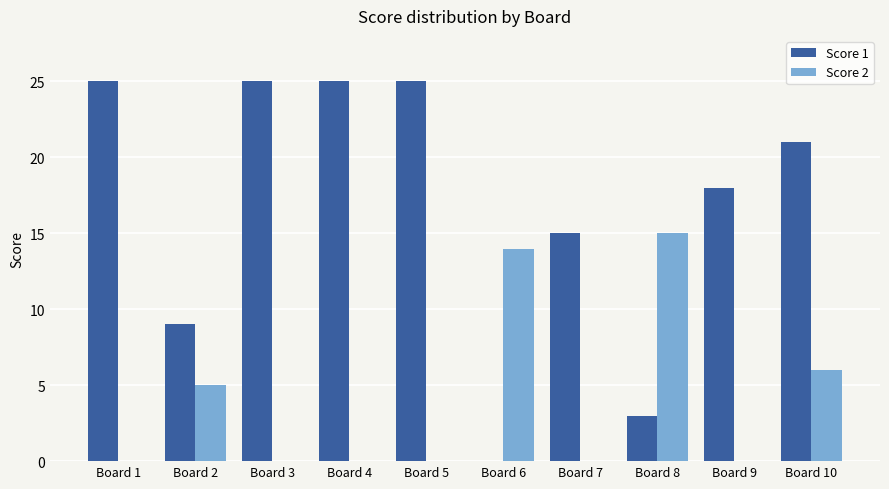

Reading left to right, extract all data points from this chart.

Score 1: 25	9	25	25	25	0	15	3	18	21
Score 2: 0	5	0	0	0	14	0	15	0	6